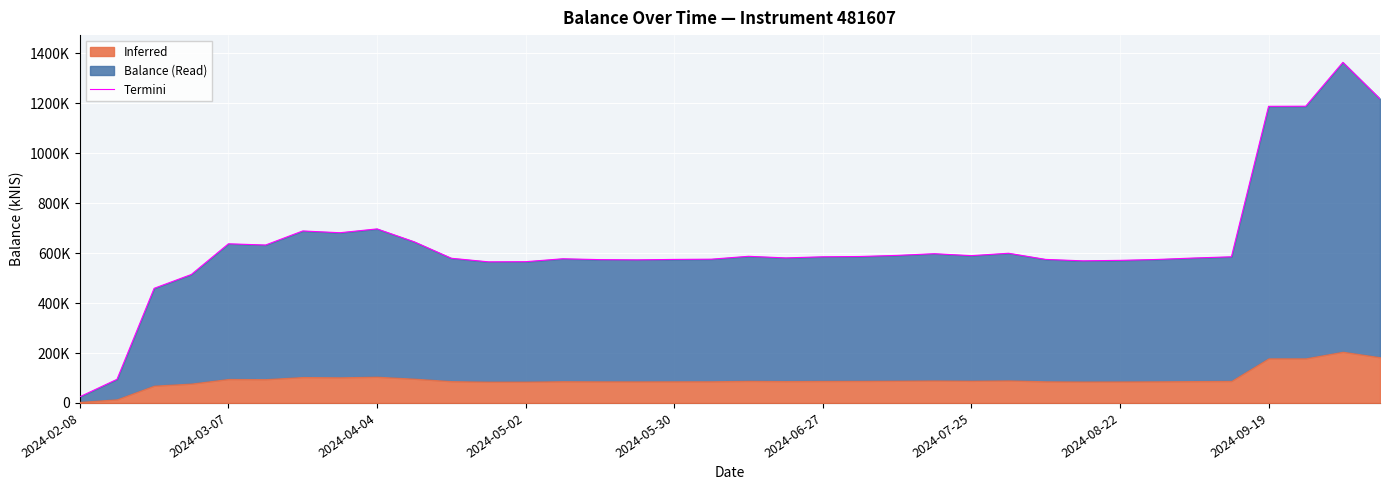

What is the ratio of the value at 2024-08-22 to the value at 2024-04-04?

0.8